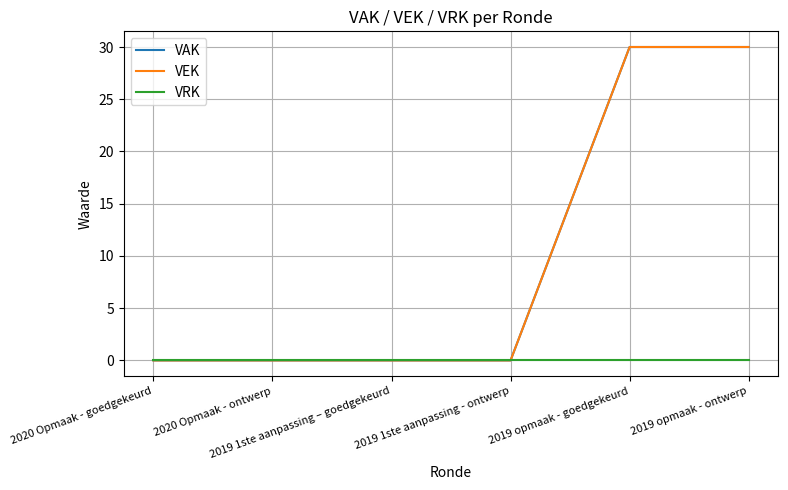

Does the chart display data point markers on the line(s)?

No